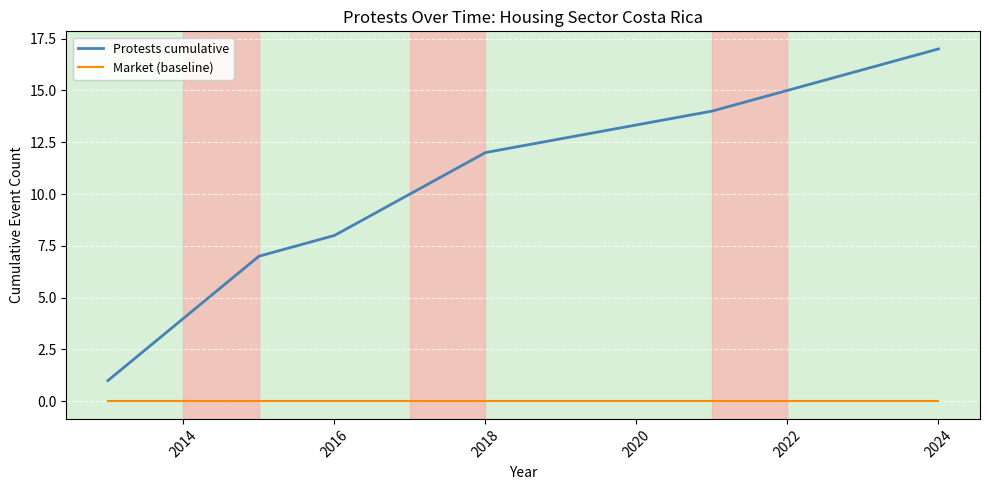

Which series has the largest total across all categories?

Protests cumulative